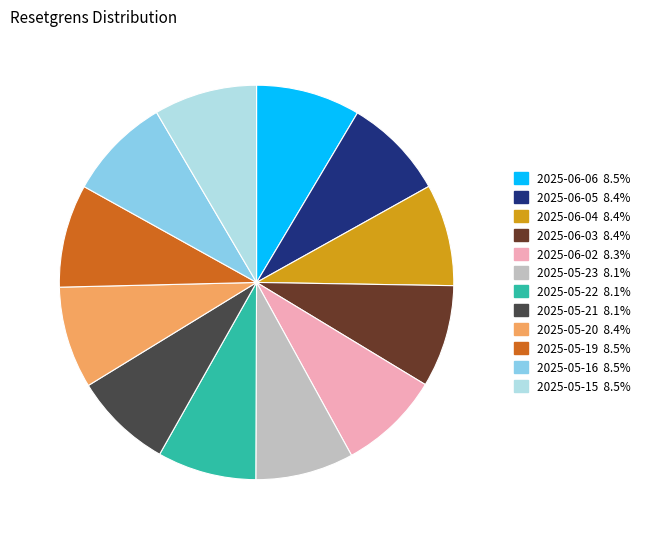

How many segments does this pie chart have?

12